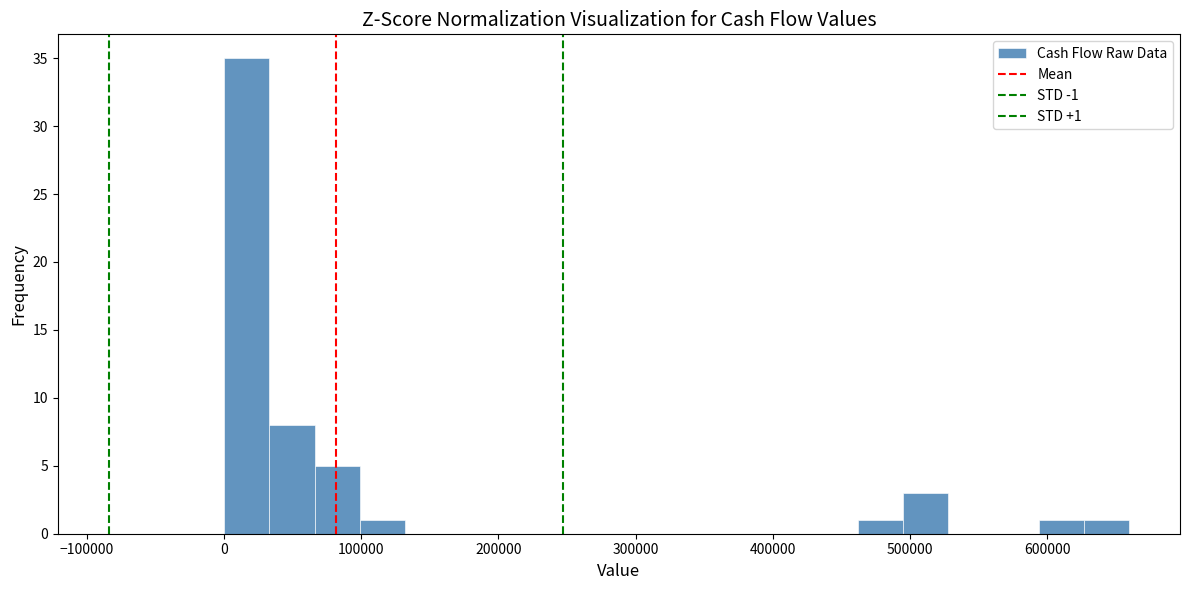

Around what value on the x-axis is the tallest bar? Give the approximate position of its centre, as read against the axis.

20000